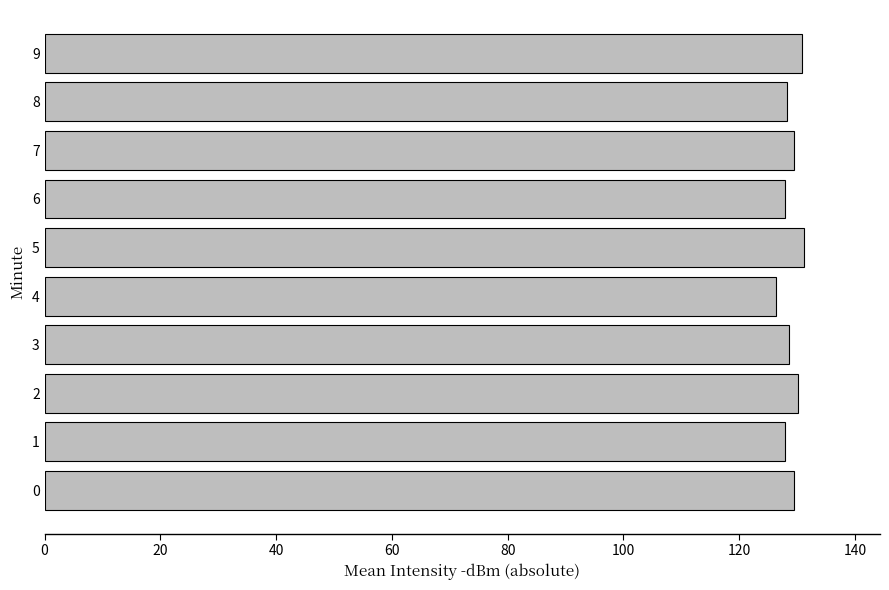

What is the difference between the maximum and second lowest values?

3.4